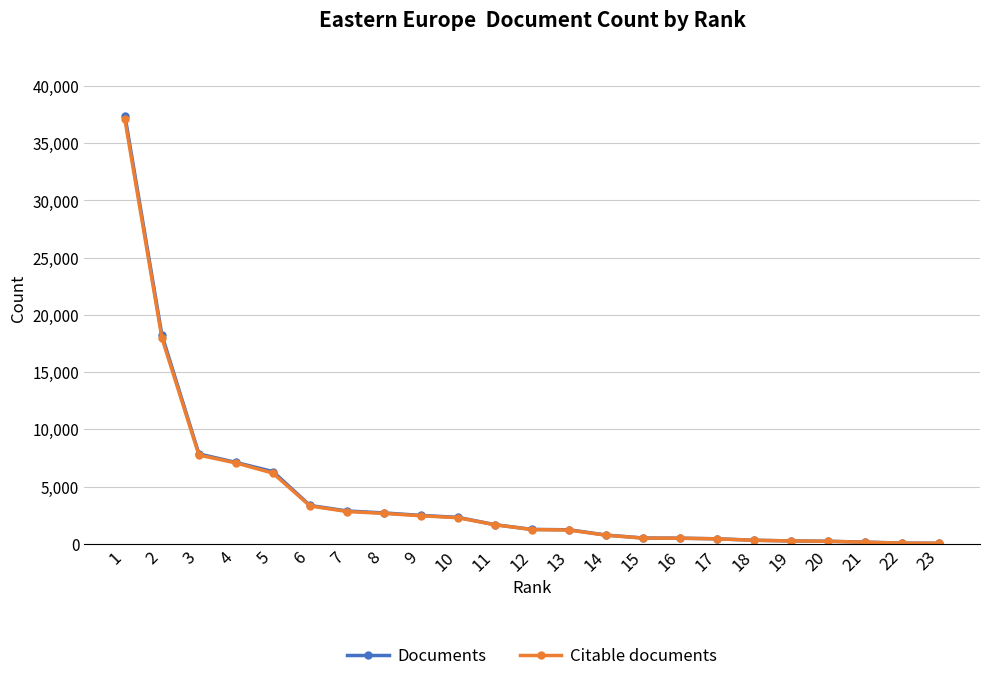

Which series has the widest spread of values?

Documents